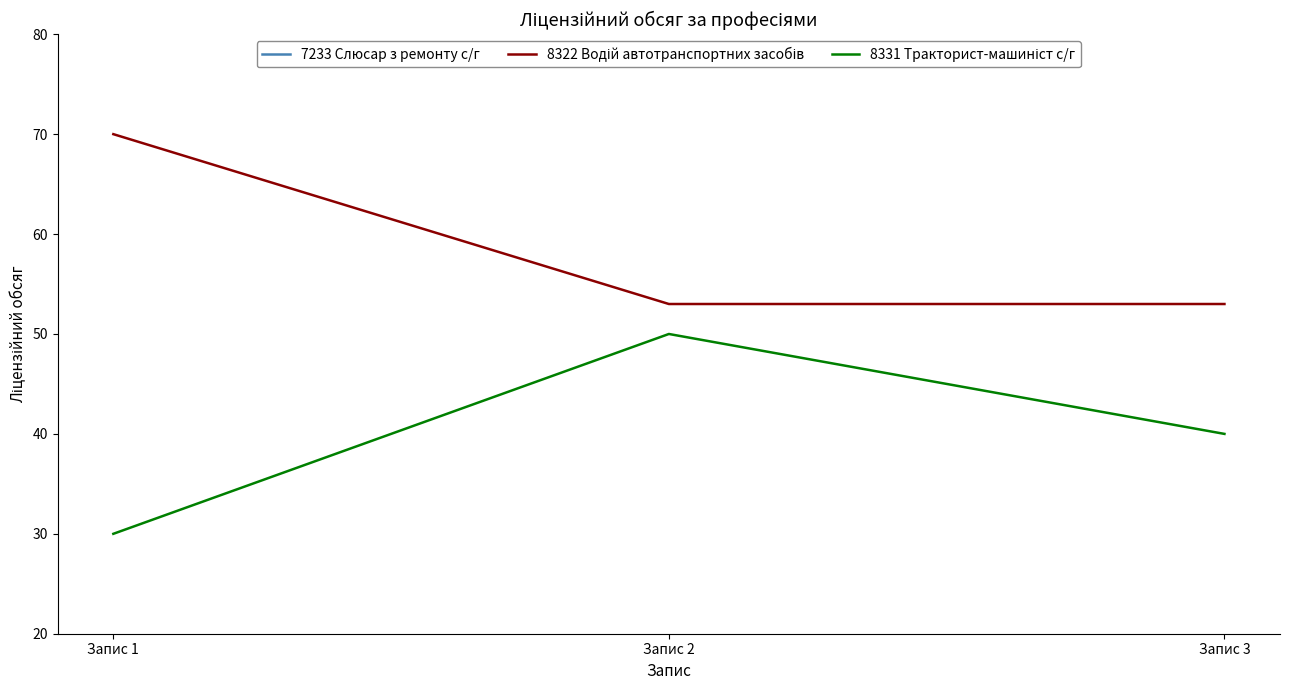

Which series has the widest spread of values?

8331 Тракторист-машиніст с/г